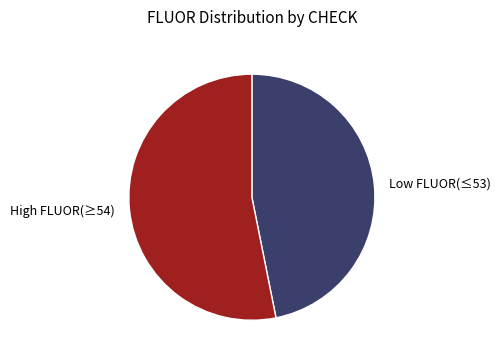

Is there a majority slice in this chart?

Yes